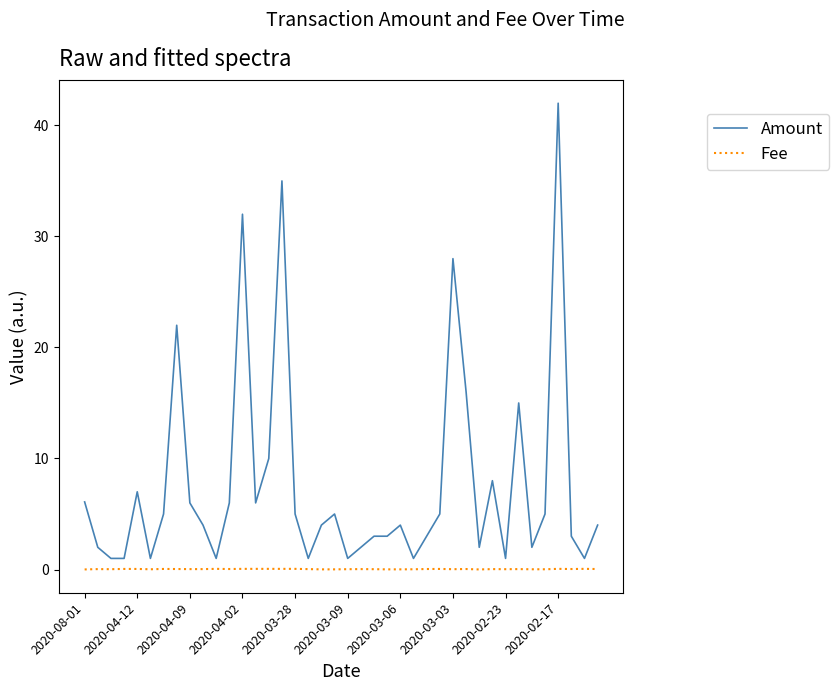

Count the number of categories in the chart.

40